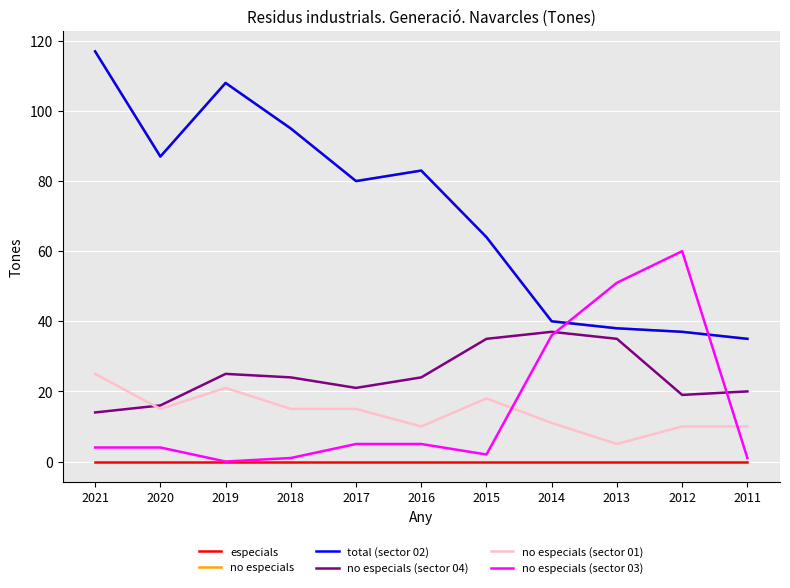

Reading right to left, extract all data points from this chart.

especials: 2011=0	2012=0	2013=0	2014=0	2015=0	2016=0	2017=0	2018=0	2019=0	2020=0	2021=0
no especials: 2011=35	2012=37	2013=38	2014=40	2015=64	2016=83	2017=80	2018=95	2019=108	2020=87	2021=117
total (sector 02): 2011=35	2012=37	2013=38	2014=40	2015=64	2016=83	2017=80	2018=95	2019=108	2020=87	2021=117
no especials (sector 04): 2011=20	2012=19	2013=35	2014=37	2015=35	2016=24	2017=21	2018=24	2019=25	2020=16	2021=14
no especials (sector 01): 2011=10	2012=10	2013=5	2014=11	2015=18	2016=10	2017=15	2018=15	2019=21	2020=15	2021=25
no especials (sector 03): 2011=1	2012=60	2013=51	2014=36	2015=2	2016=5	2017=5	2018=1	2019=0	2020=4	2021=4